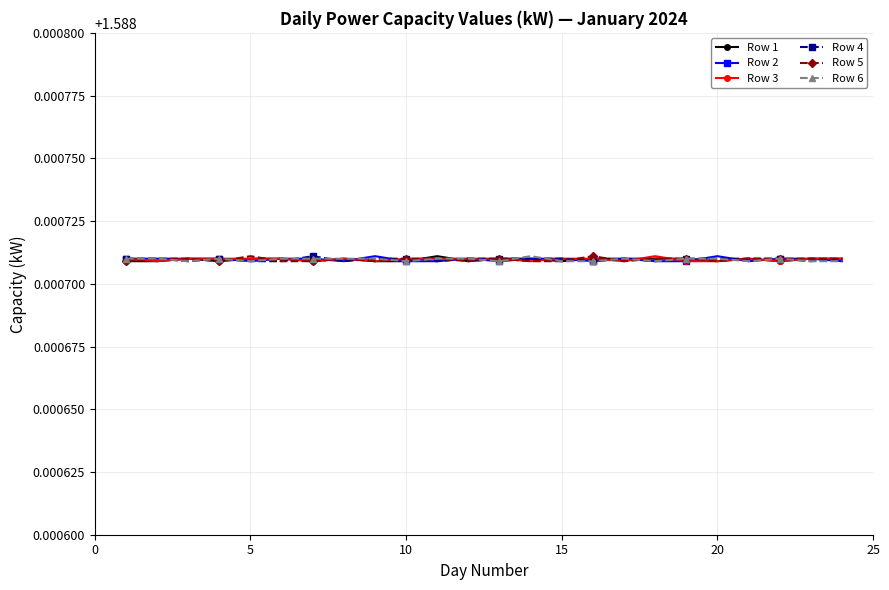

What is the sum of all Row 2 values?

38.1